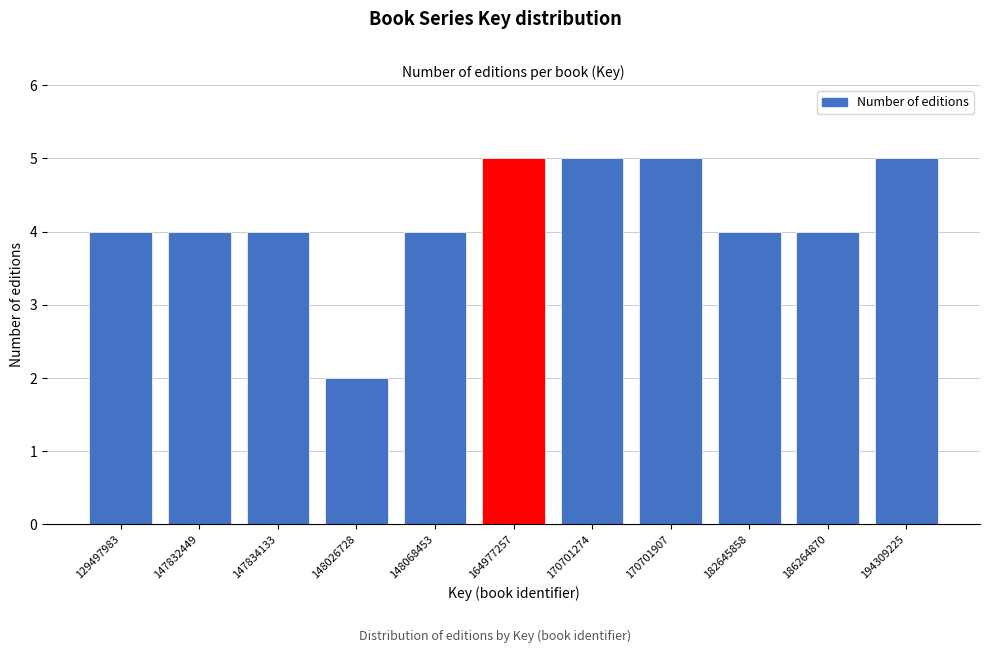

Reading right to left, extract all data points from this chart.

194309225=5	186264870=4	182645858=4	170701907=5	170701274=5	164977257=5	148068453=4	148026728=2	147834133=4	147832449=4	129497983=4